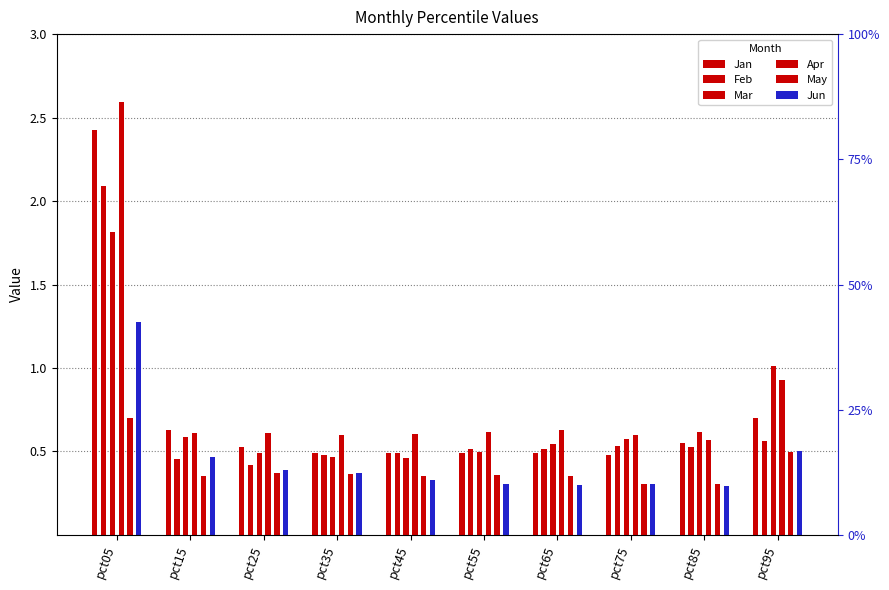

Where is Jun nearest to the value 0?

pct85